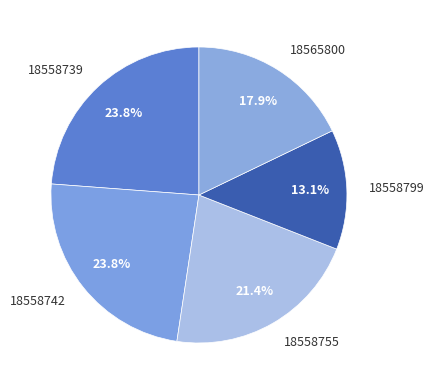

Count the number of slices in the pie.

5